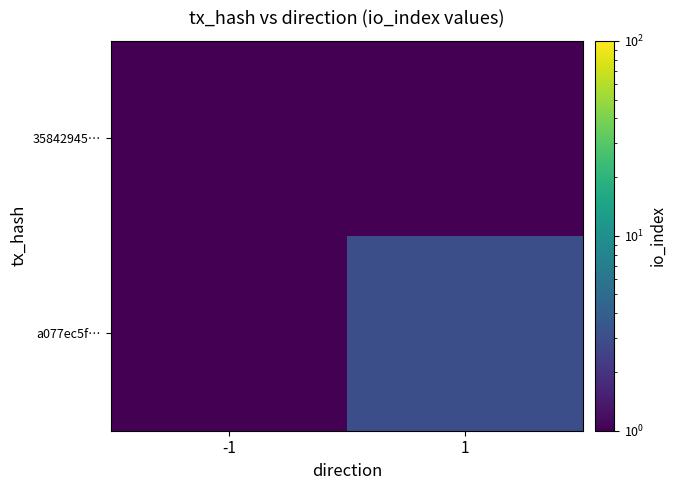

Which series has the widest spread of values?

a077ec5f…